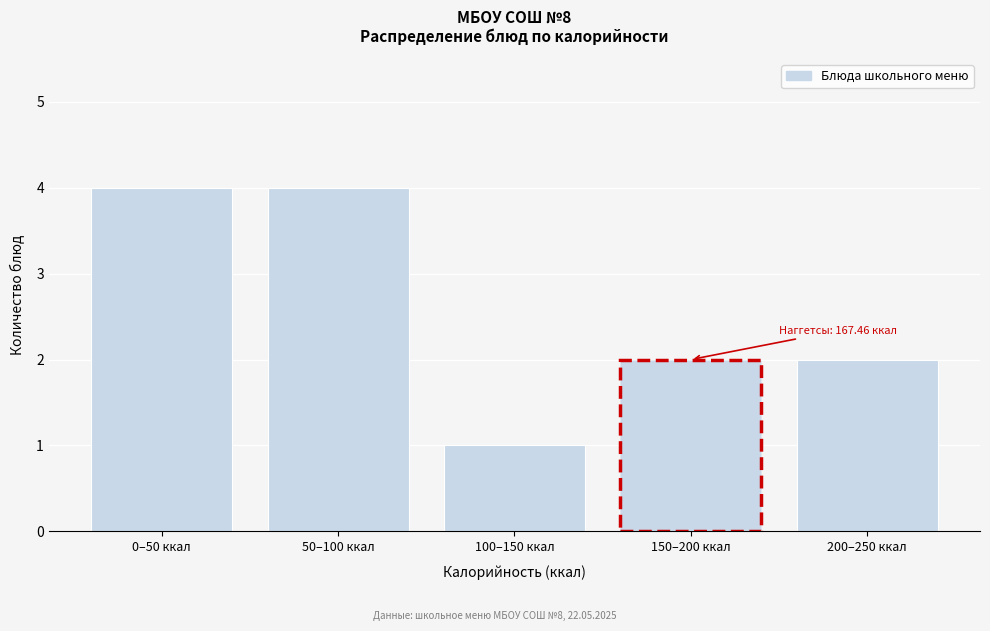

Reading left to right, what are all the values shown in this chart?

4	4	1	2	2